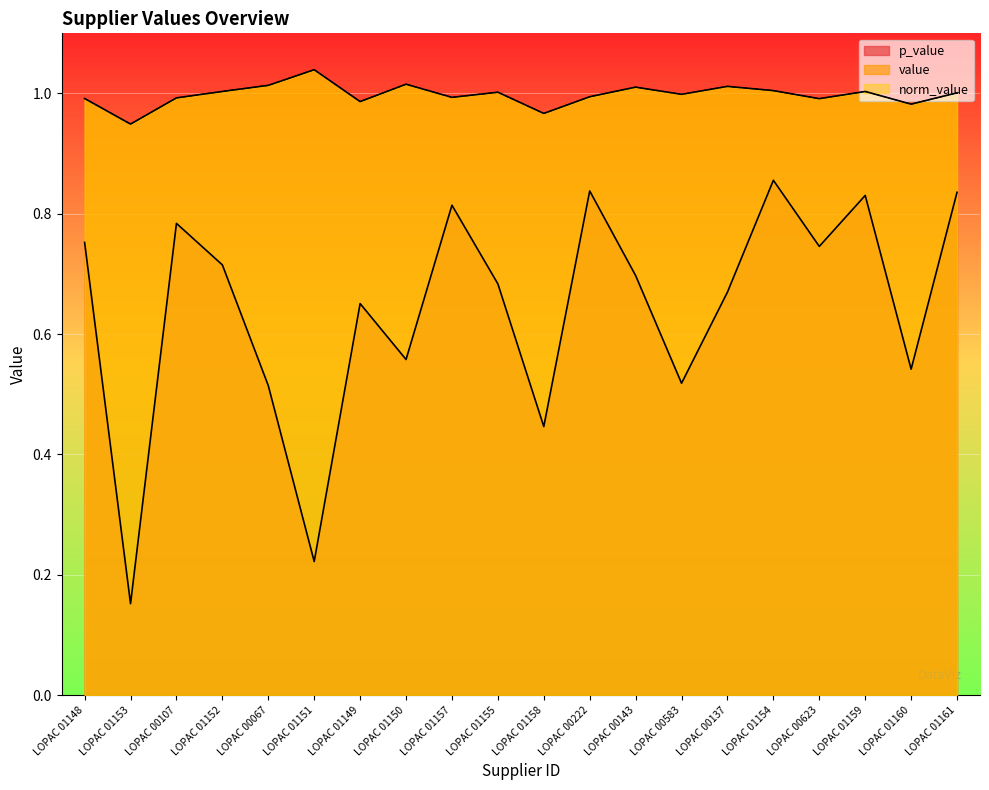

Reading left to right, list all the values displayed in this chart.

p_value: 0.8	0.2	0.8	0.7	0.5	0.2	0.7	0.6	0.8	0.7	0.4	0.8	0.7	0.5	0.7	0.9	0.7	0.8	0.5	0.8
value: 1.0	0.9	1.0	1.0	1.0	1.0	1.0	1.0	1.0	1.0	1.0	1.0	1.0	1.0	1.0	1.0	1.0	1.0	1.0	1.0
norm_value: 1.0	0.9	1.0	1.0	1.0	1.0	1.0	1.0	1.0	1.0	1.0	1.0	1.0	1.0	1.0	1.0	1.0	1.0	1.0	1.0